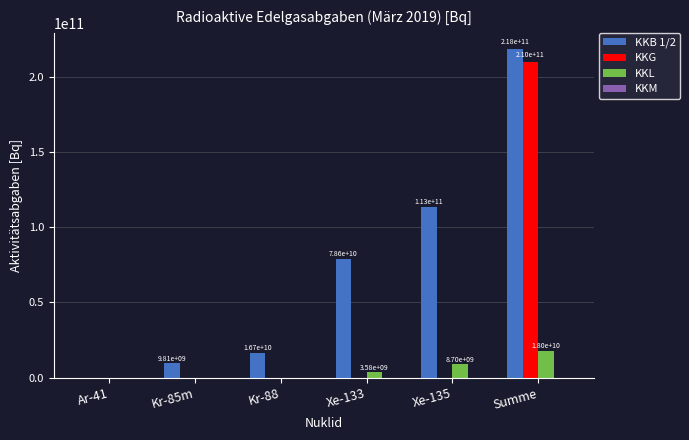

How many KKL values are between 0 and 8704411560?

5